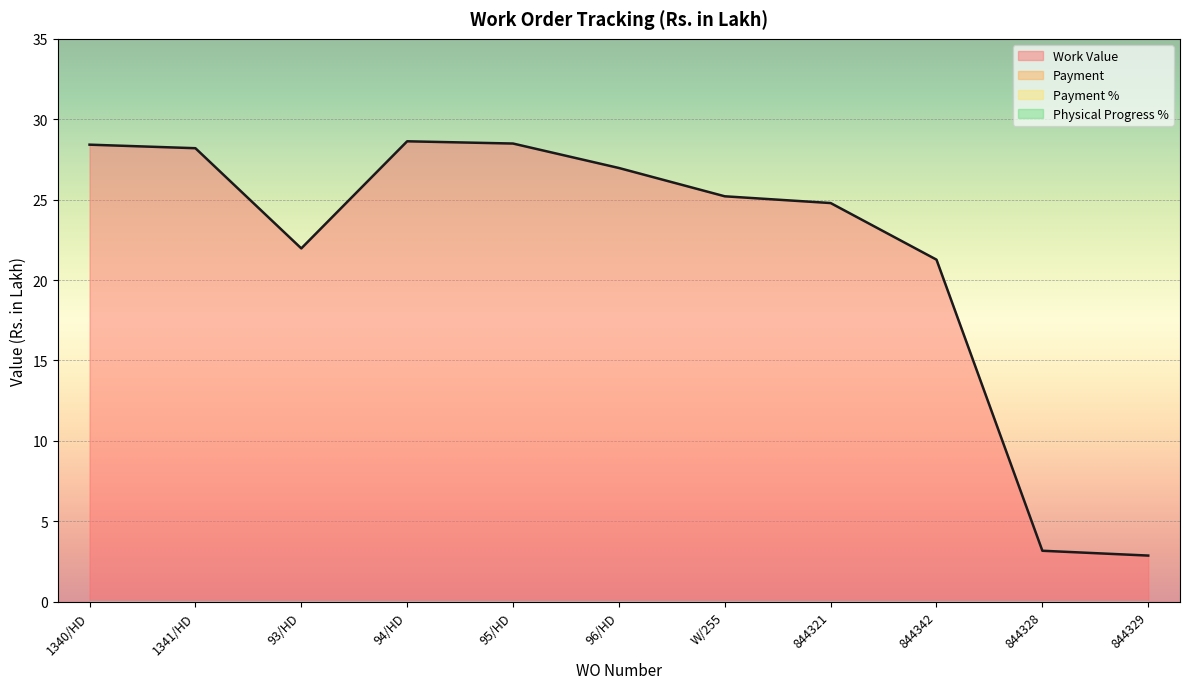

What is the greatest value displayed?

28.6